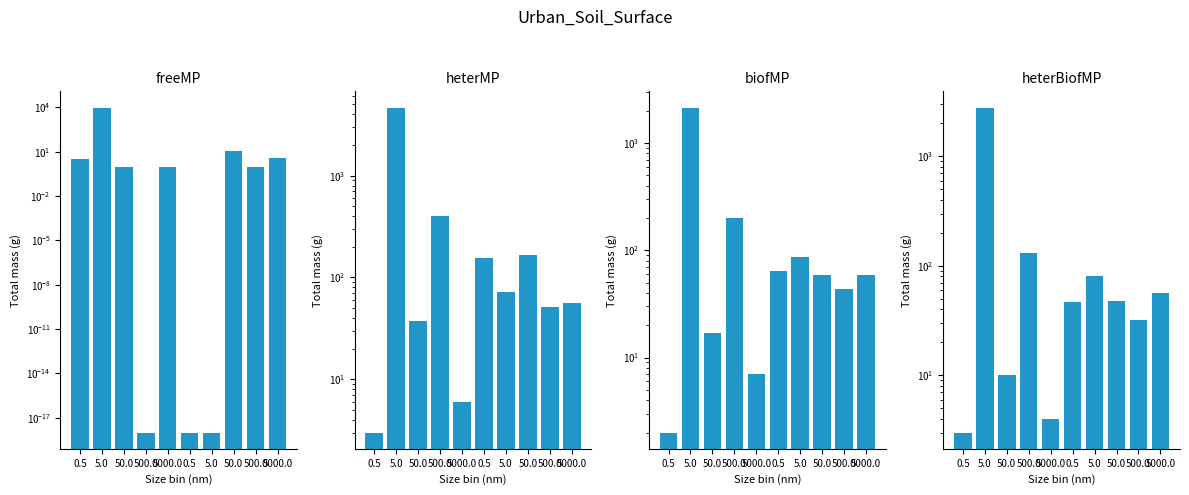

What is the spread (max minus min) of values at 5.0?

7591.0